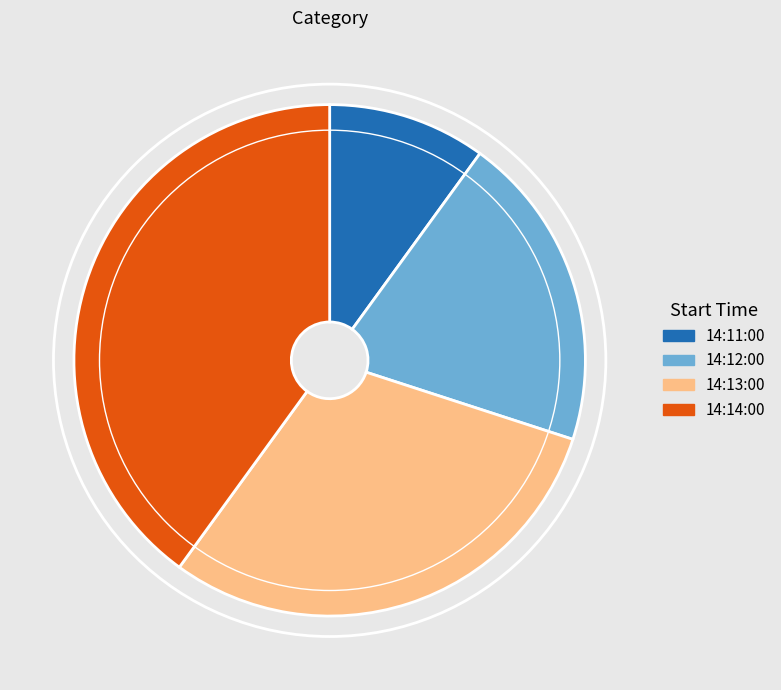

Combined, do 14:11:00 and 14:12:00 account for over 50%?

No